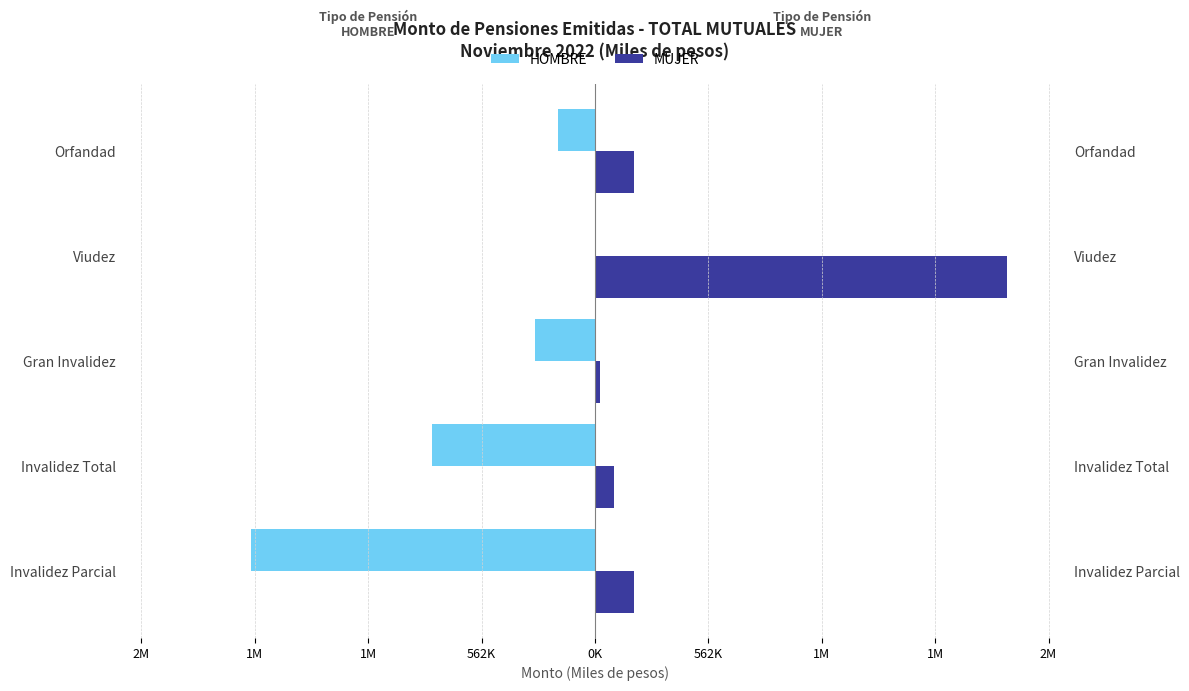

What is the sum of all MUJER values?

2552027.7